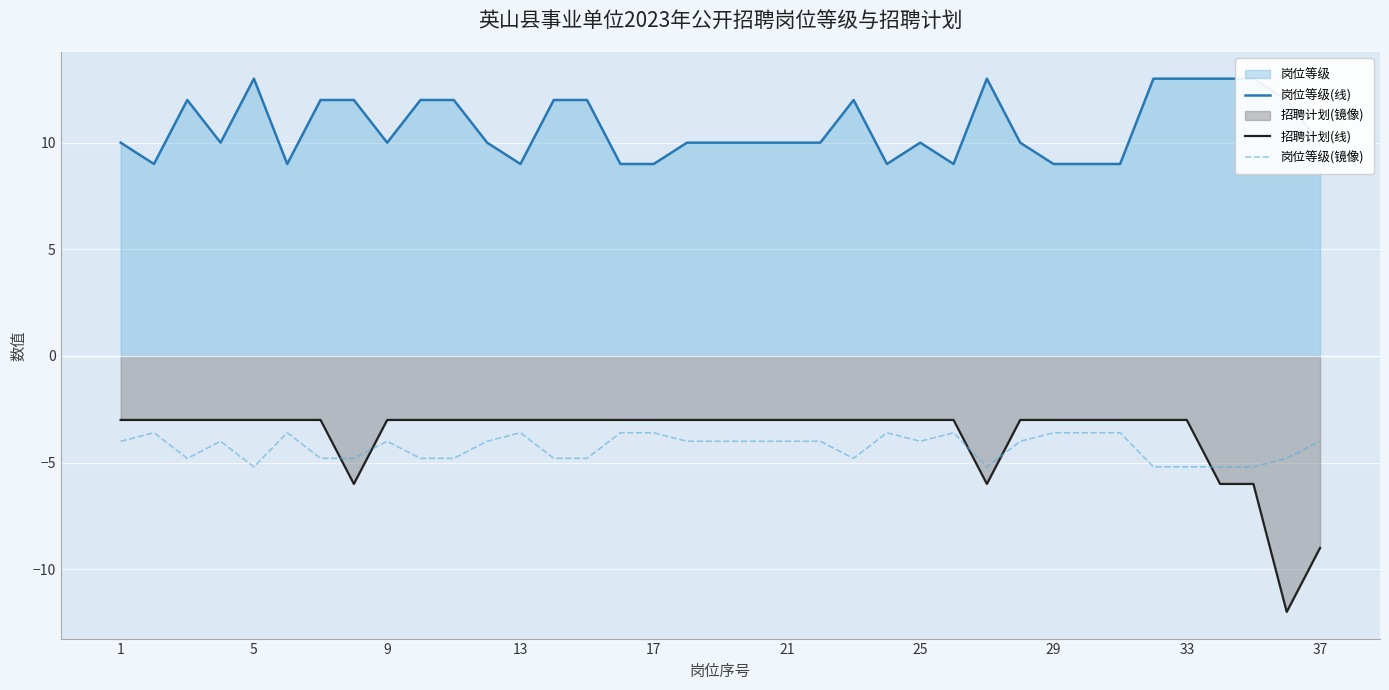

True or false: 岗位等级(镜像) and 招聘计划(线) intersect in this chart.

True